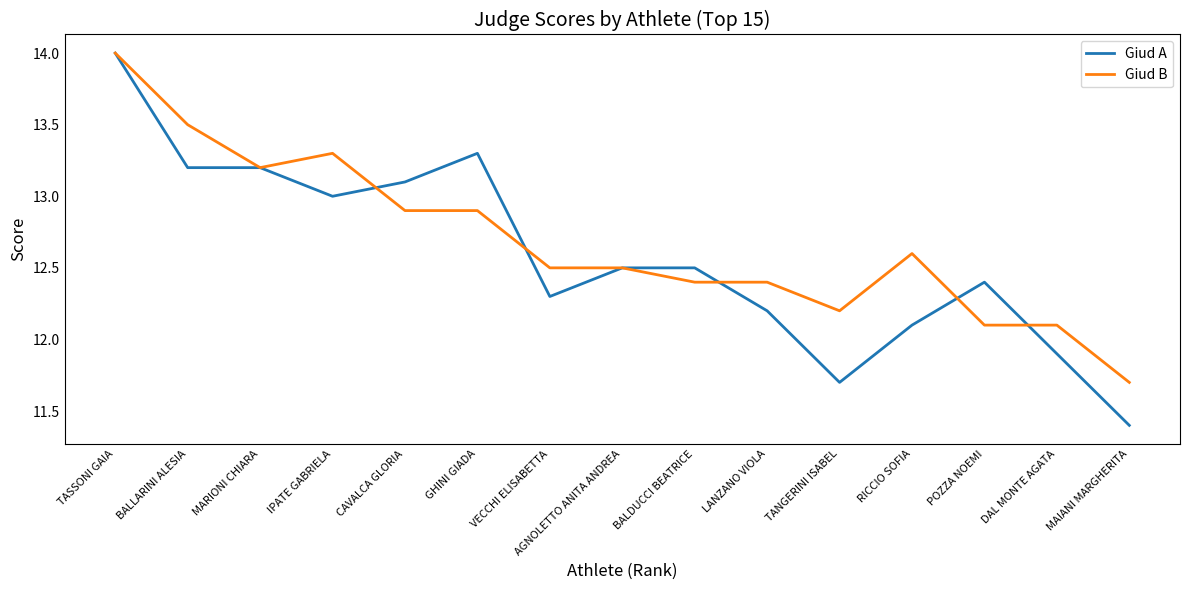

Which series has the largest total across all categories?

Giud B